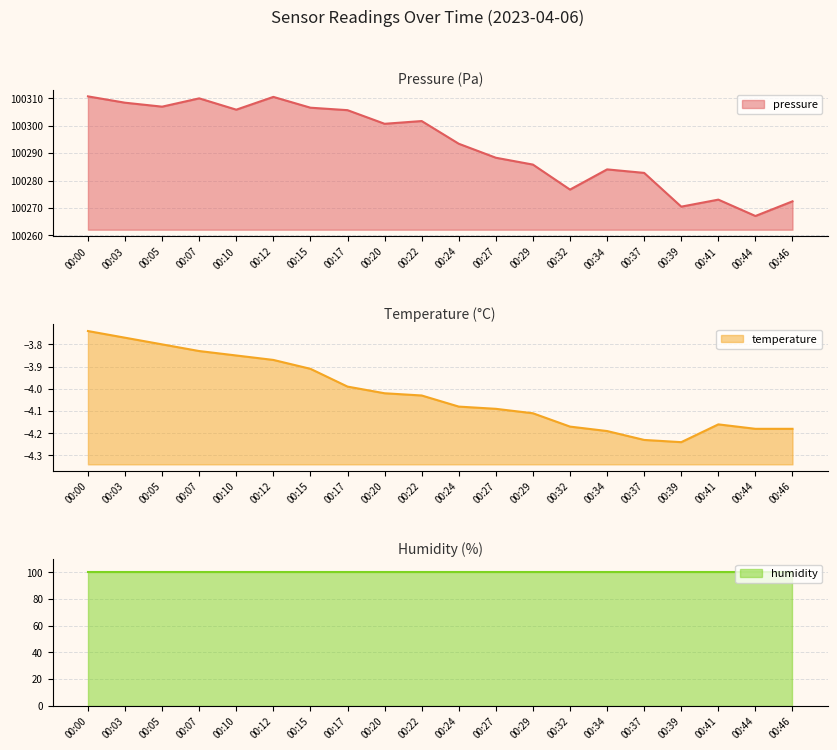

At which label does pressure first exceed 100300?

00:00